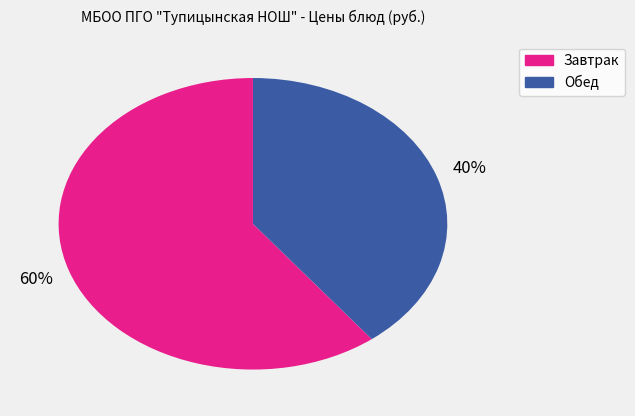

How many slices are in this pie chart?

2